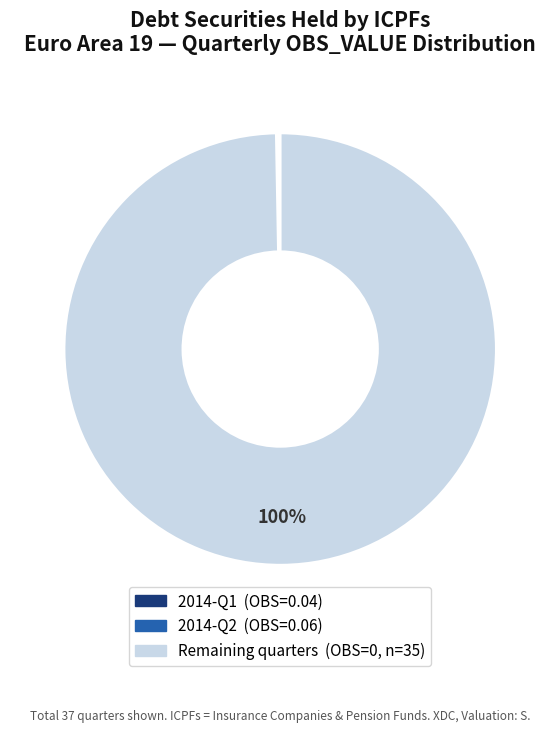

To the nearest percent, what is the average slice percentage?

33%